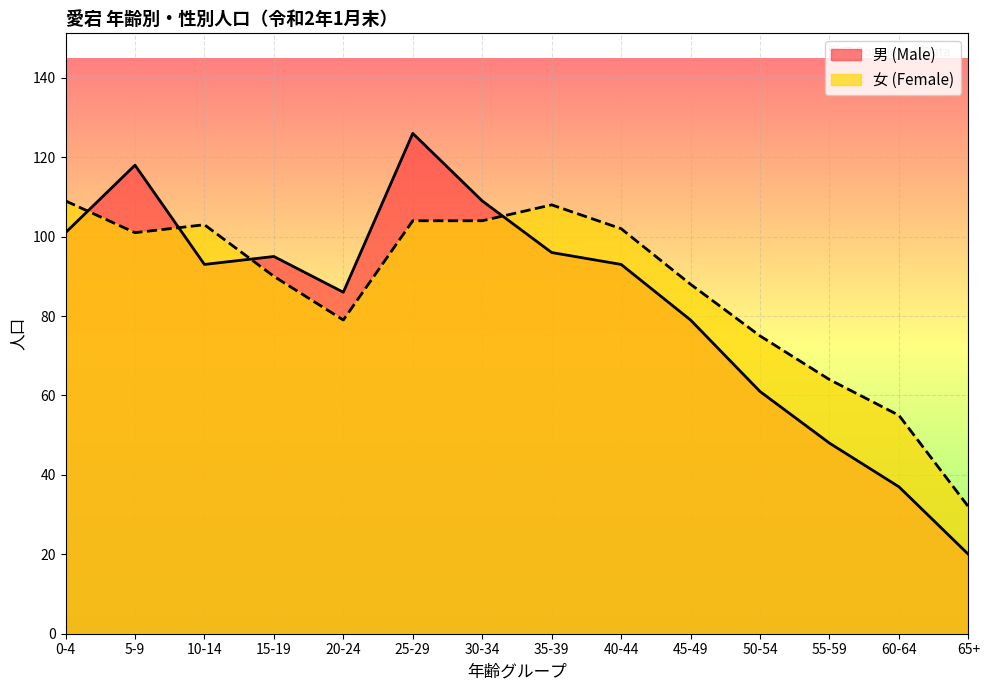

At 25-29, list the series in order from largest to smallest.

男 (Male), 女 (Female)